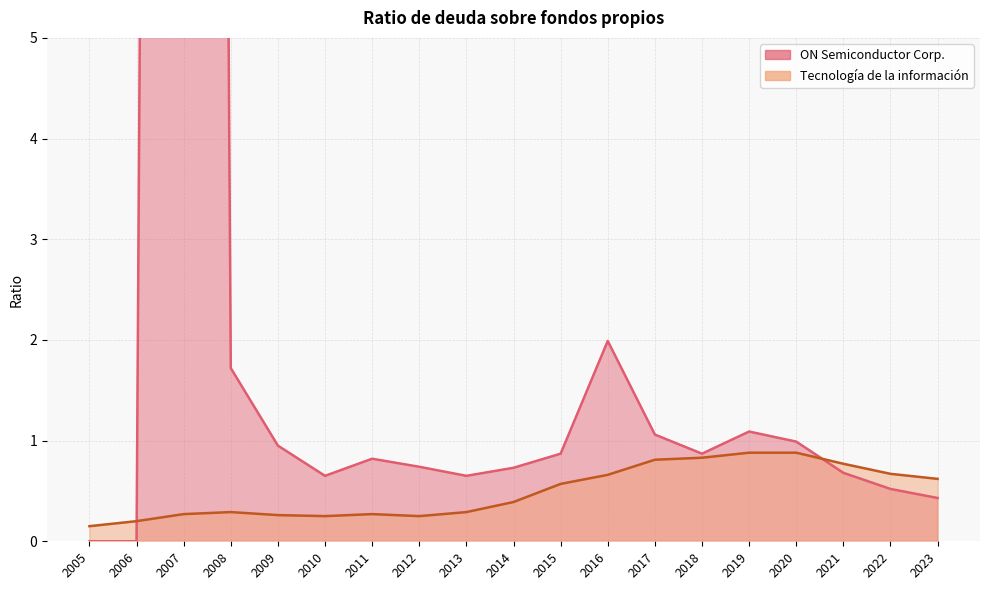

Where is the first local maximum for ON Semiconductor Corp.?

2007